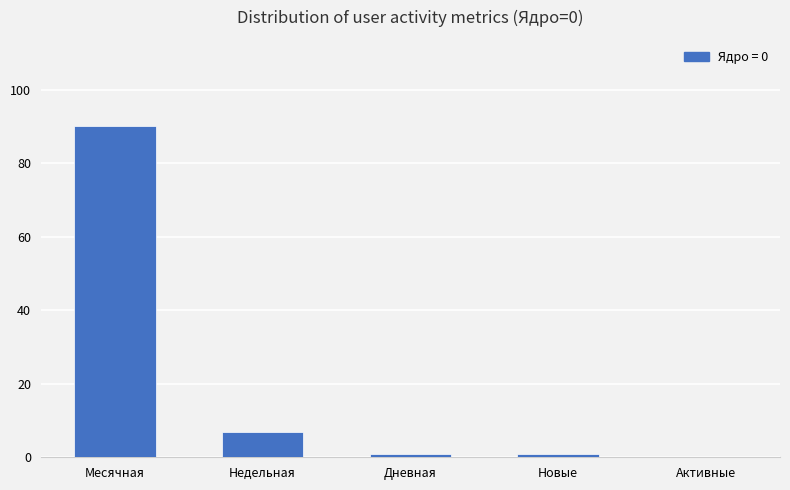

Does the chart contain stacked bars?

No